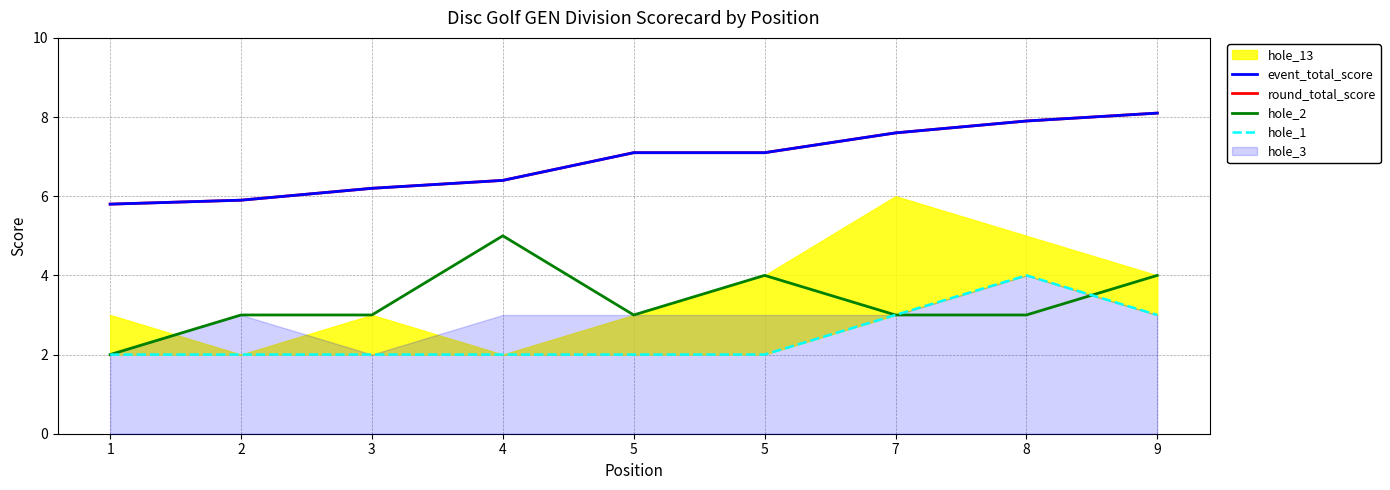

Which label corresponds to the largest value in the chart?

9